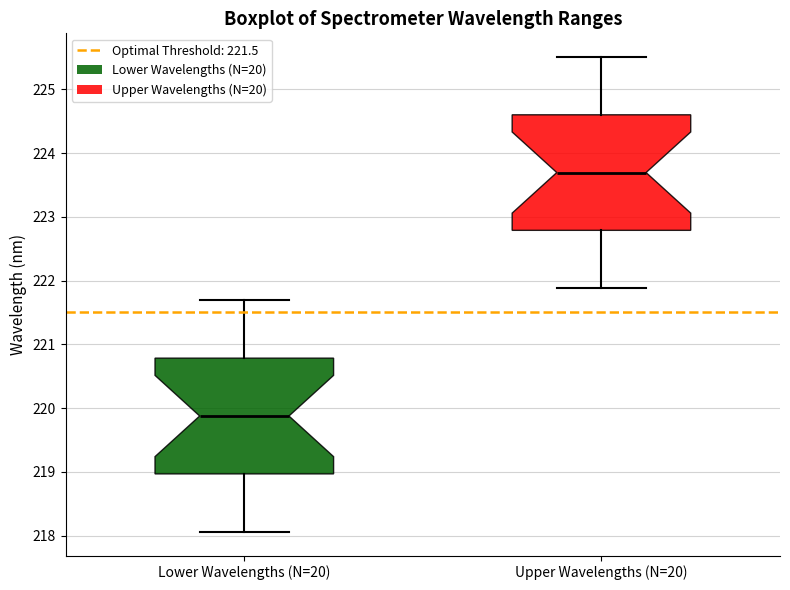

Reading left to right, read every box against the y-axis: the position of its median line, the range the box covers, and the ends of its whiskers. The values are not printed on the chart, so give them approximately, as read against the axis.

Lower Wavelengths (N=20): median 219.9, box 219.0 to 220.8, whiskers 218.1 to 221.7
Upper Wavelengths (N=20): median 223.7, box 222.8 to 224.6, whiskers 221.9 to 225.5